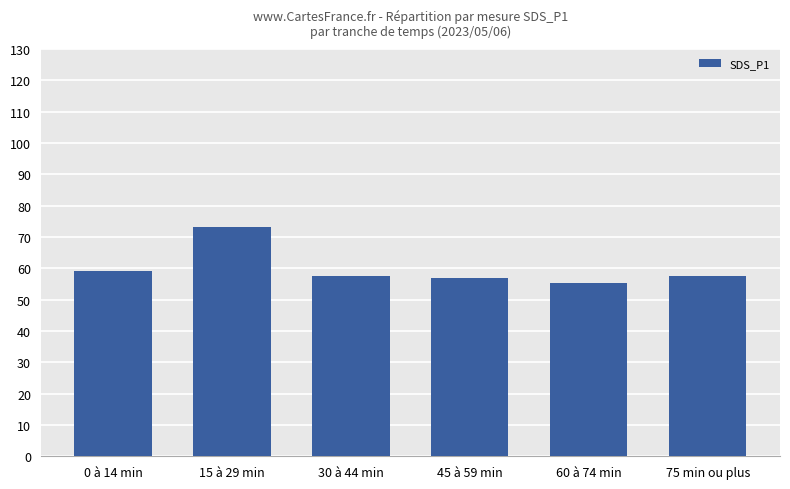

Reading left to right, list all the values displayed in this chart.

0 à 14 min=59.0	15 à 29 min=73.2	30 à 44 min=57.6	45 à 59 min=57.0	60 à 74 min=55.4	75 min ou plus=57.6